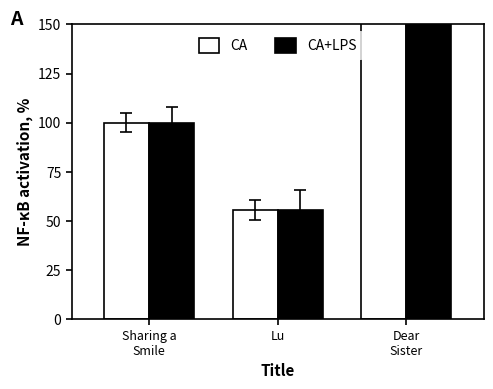

Between Lu and Sharing a
Smile, which is larger?

Sharing a
Smile